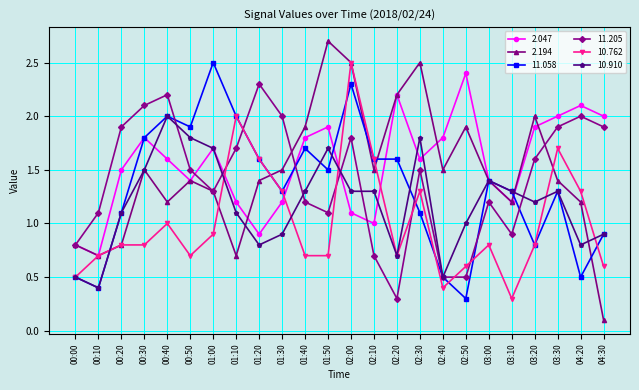

Does the chart display data point markers on the line(s)?

Yes